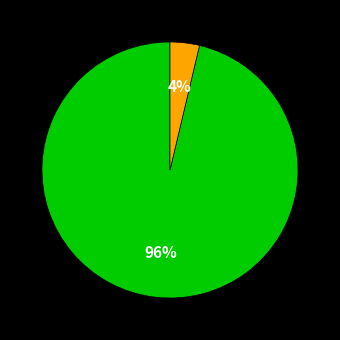

Does any single category account for the majority?

Yes